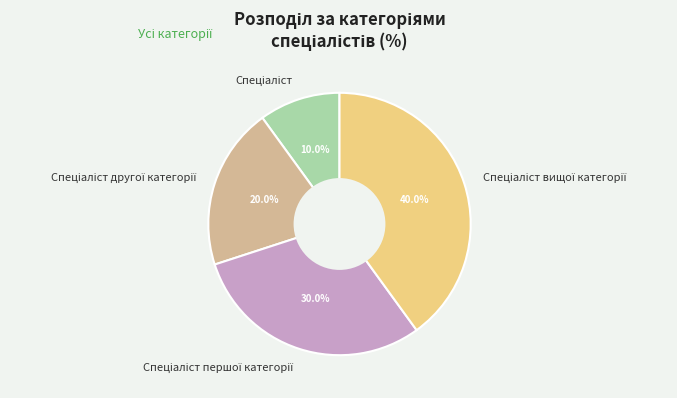

Does any single category account for the majority?

No